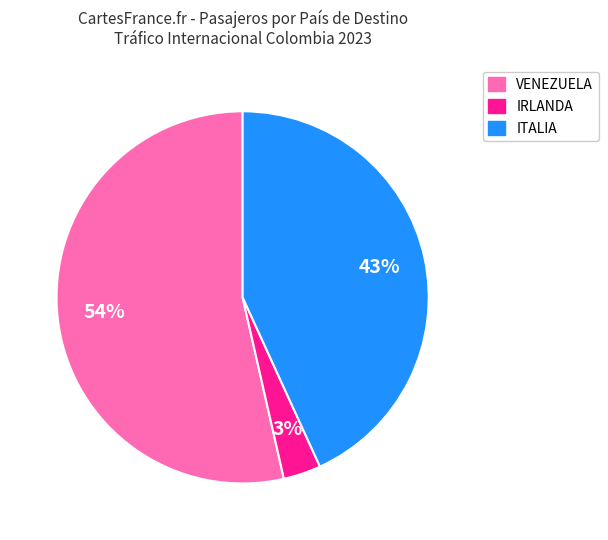

What percentage is the ITALIA slice, to the nearest percent?

43%